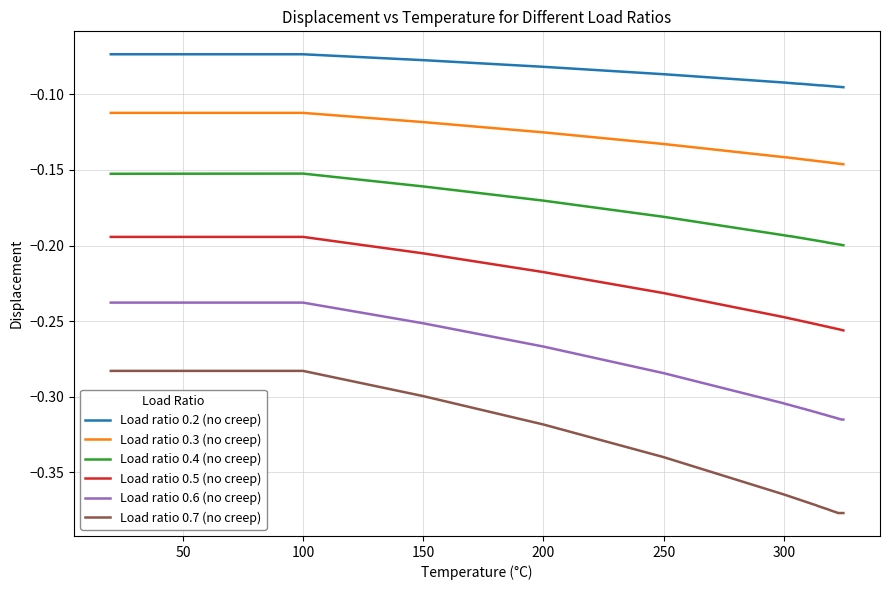

Which series has the largest total across all categories?

Load ratio 0.2 (no creep)